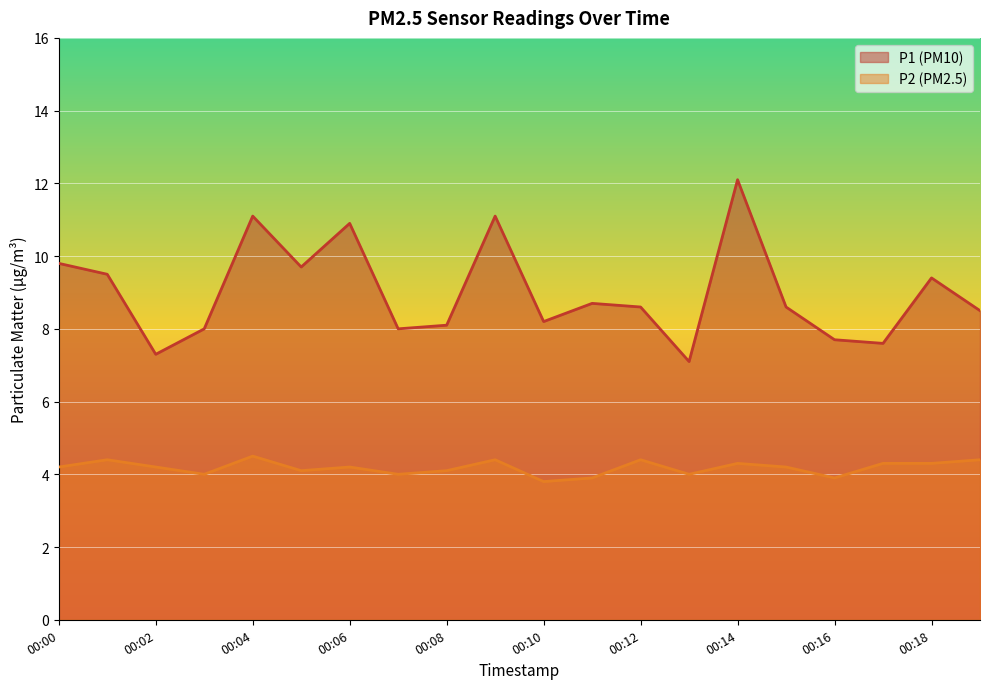

What is the total value across all series at 00:18?

13.7